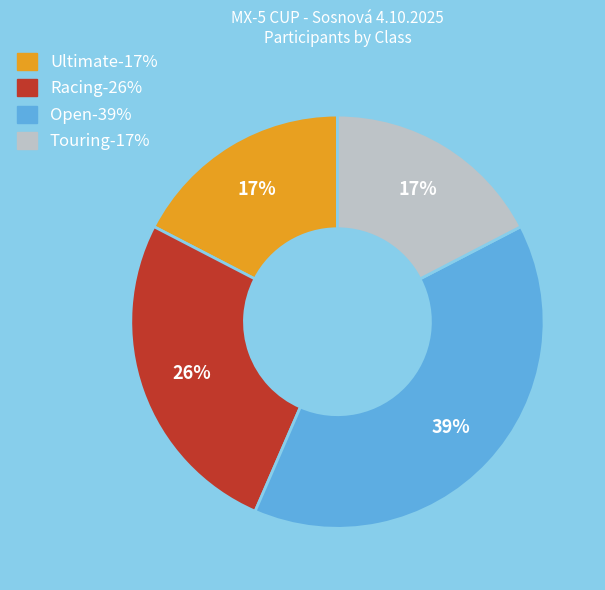

To the nearest percent, what is the average slice percentage?

25%